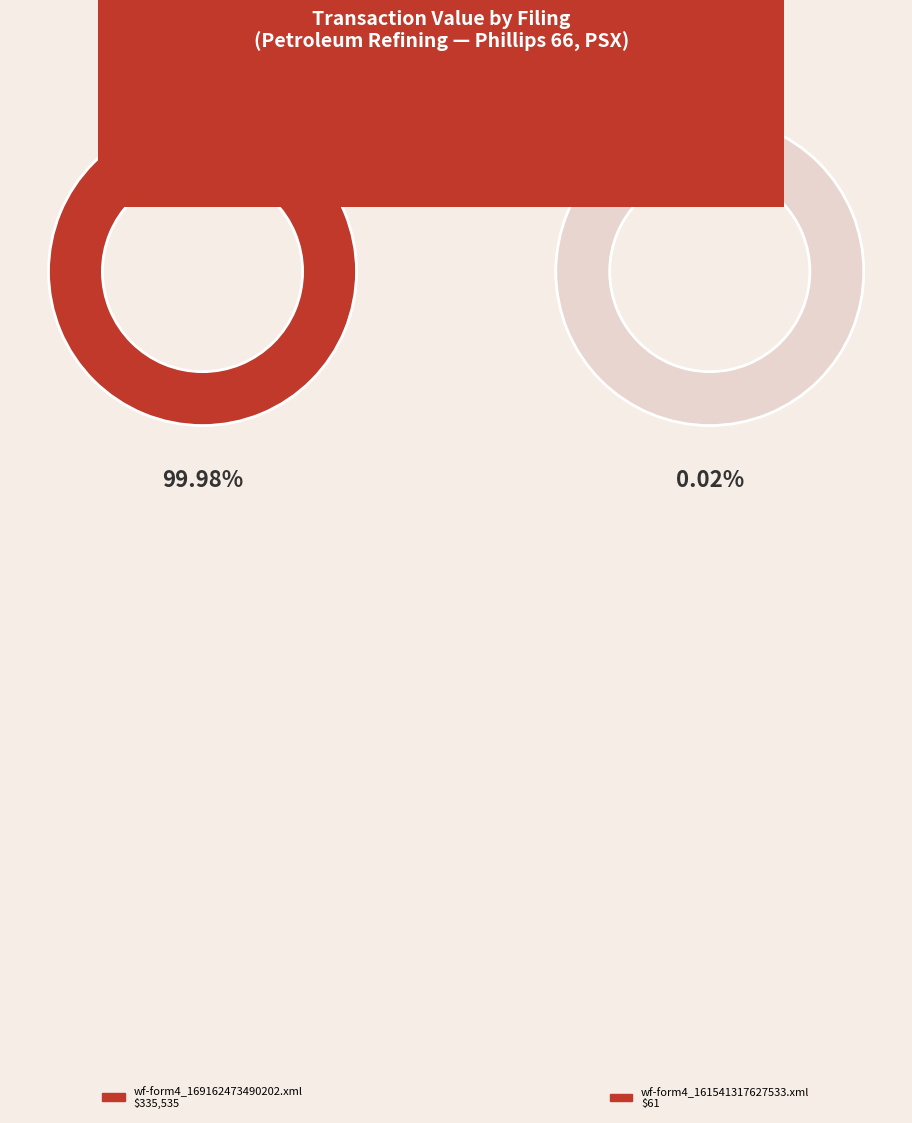

Which category has the smallest portion of the pie?

wf-form4_161541317627533.xml